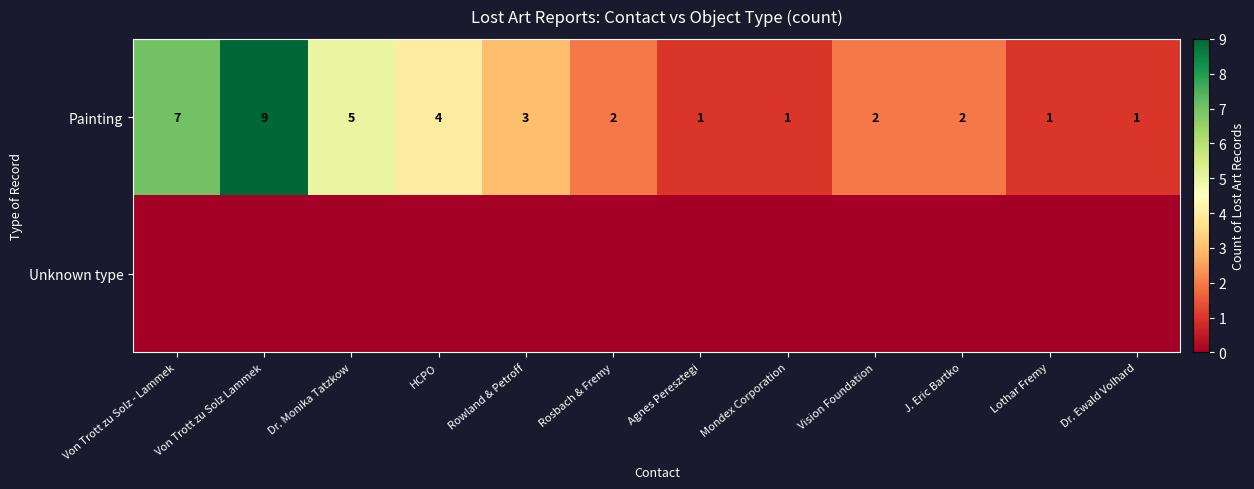

The Painting series shows 5 at Dr. Monika Tatzkow. True or false?

True